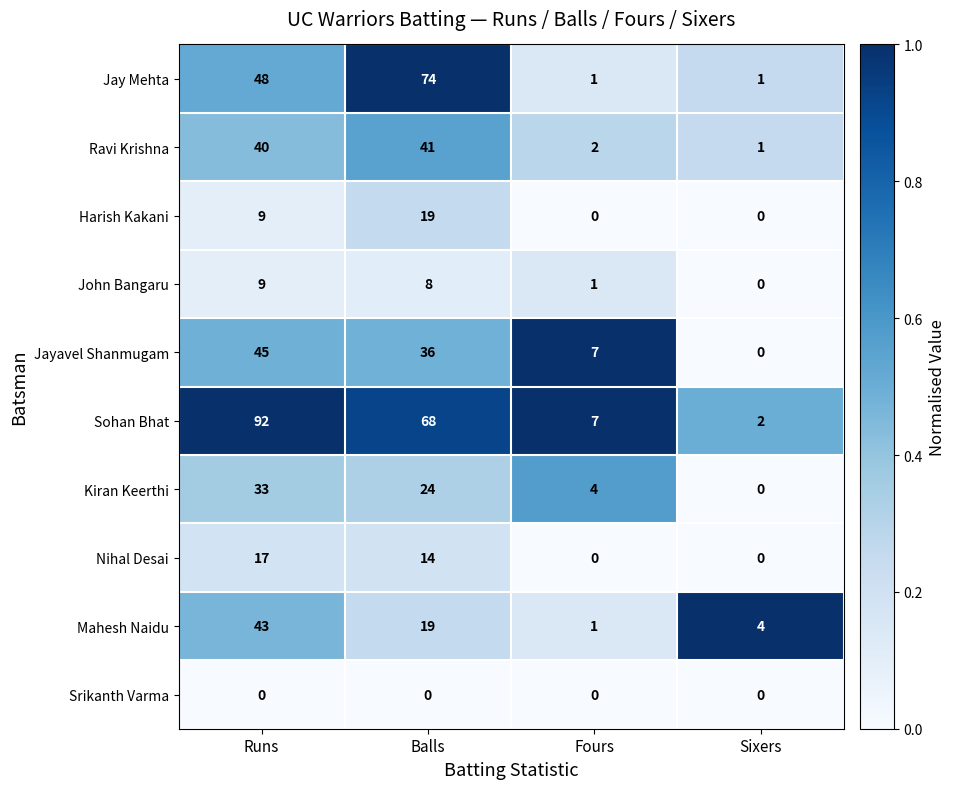

True or false: John Bangaru has a value of 9 at Runs.

True